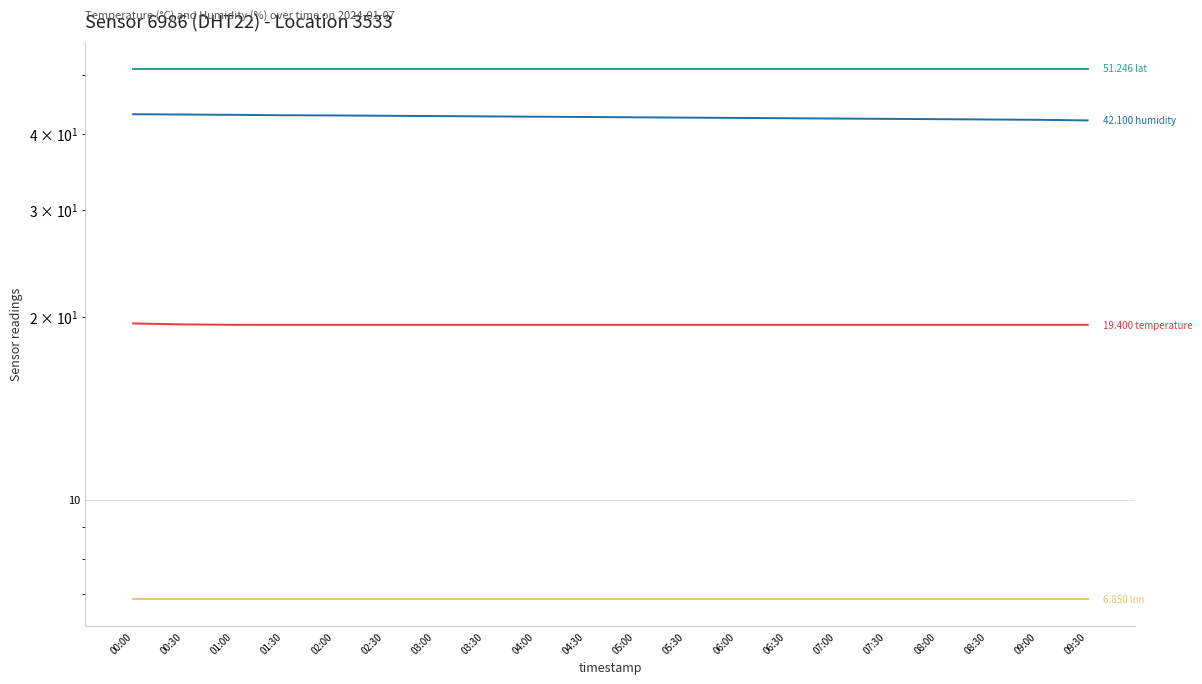

At how many categories does at least one series exceed 17?

20